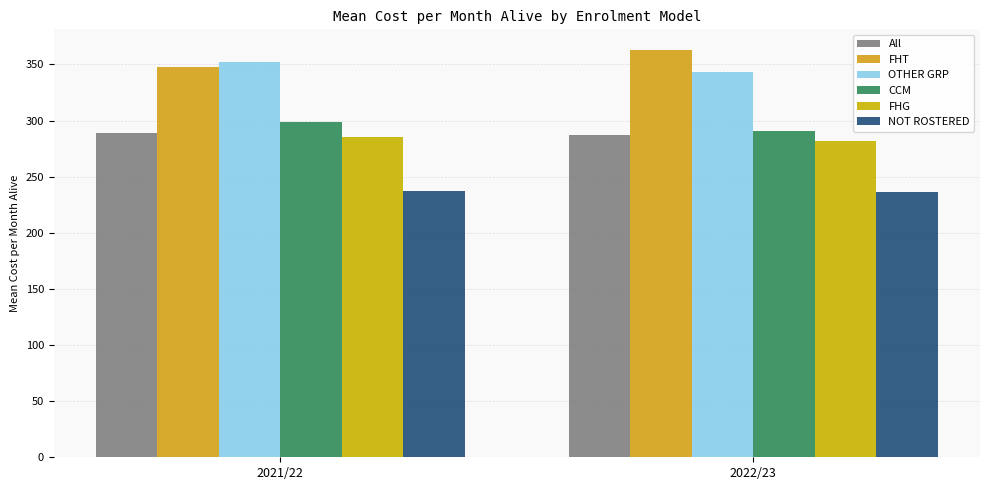

Are the bars horizontal?

No